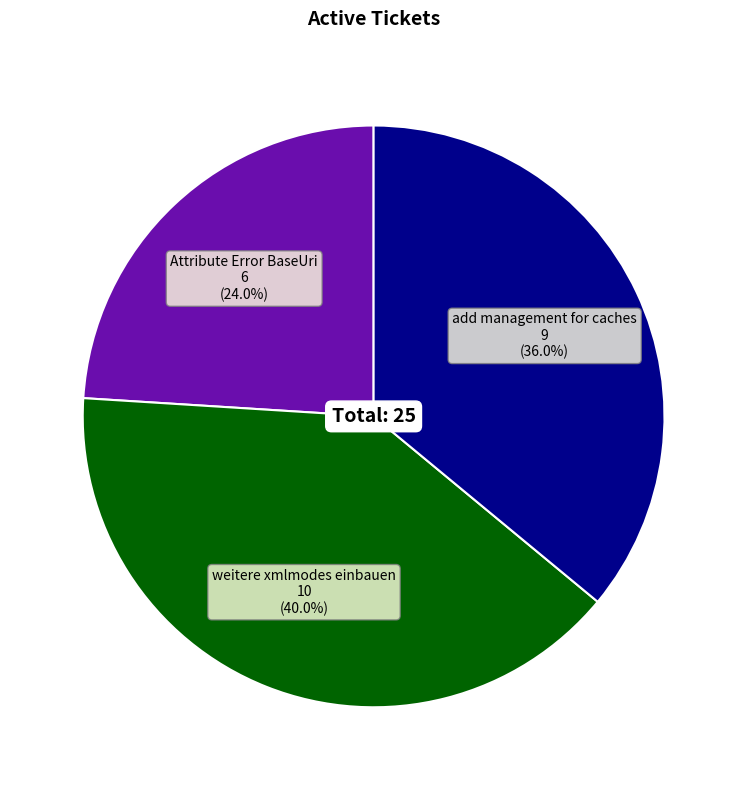

To the nearest percent, what is the average slice percentage?

33%